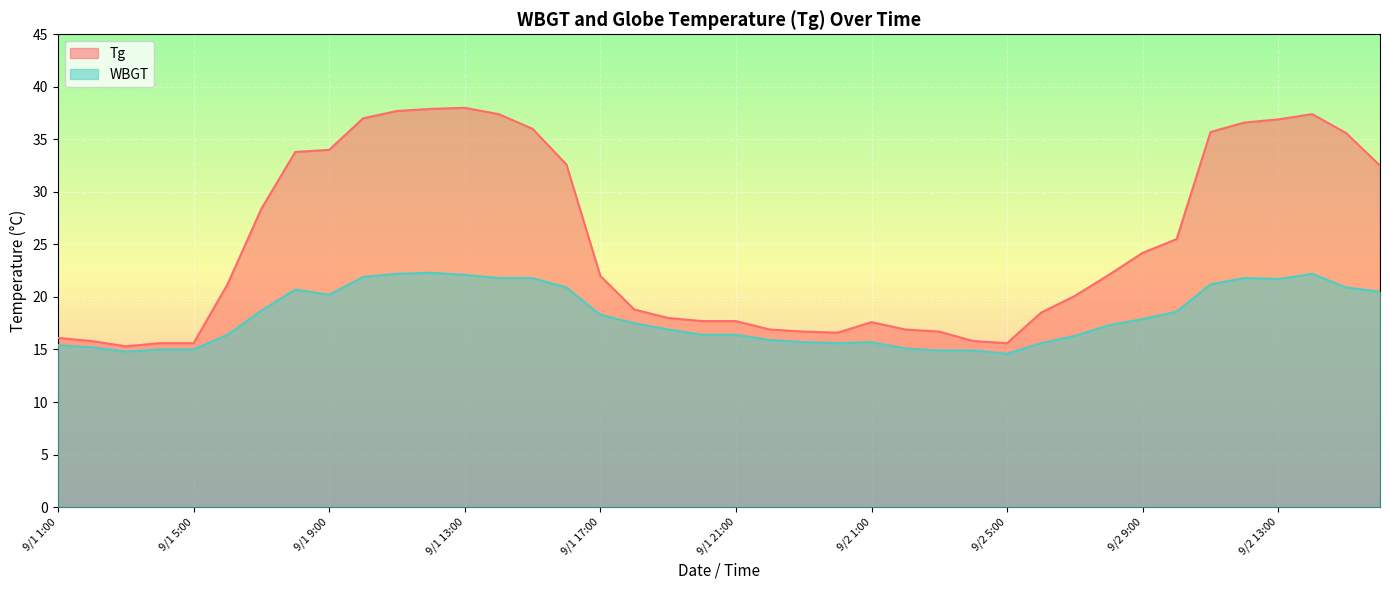

Does the chart display data point markers on the line(s)?

No